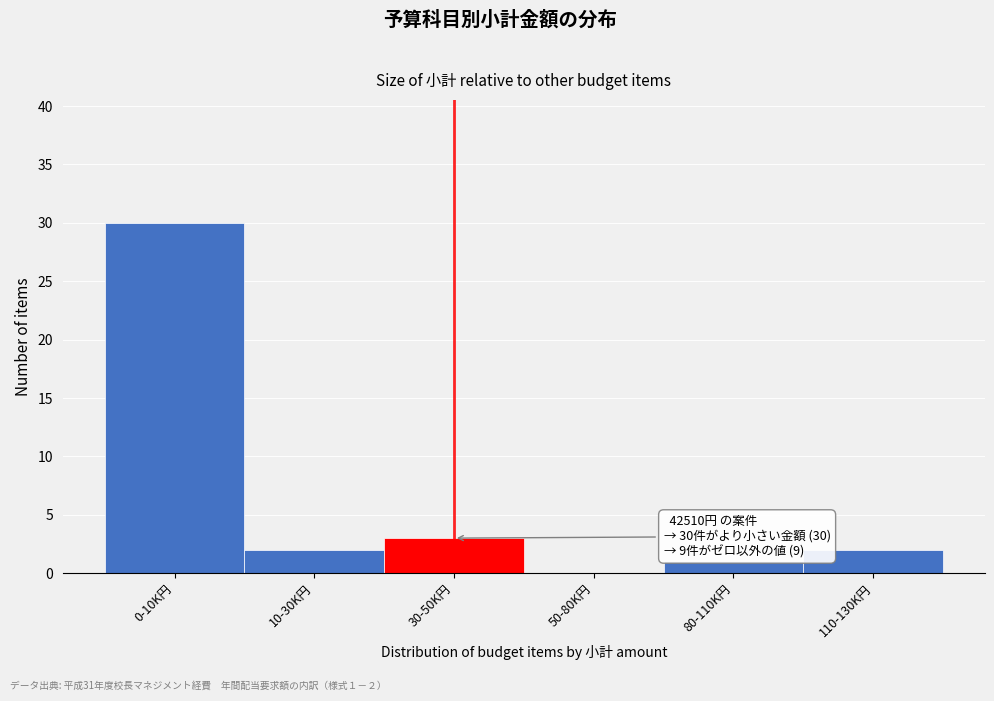

Reading right to left, extract all data points from this chart.

110-130K円=2	80-110K円=1	50-80K円=0	30-50K円=3	10-30K円=2	0-10K円=30